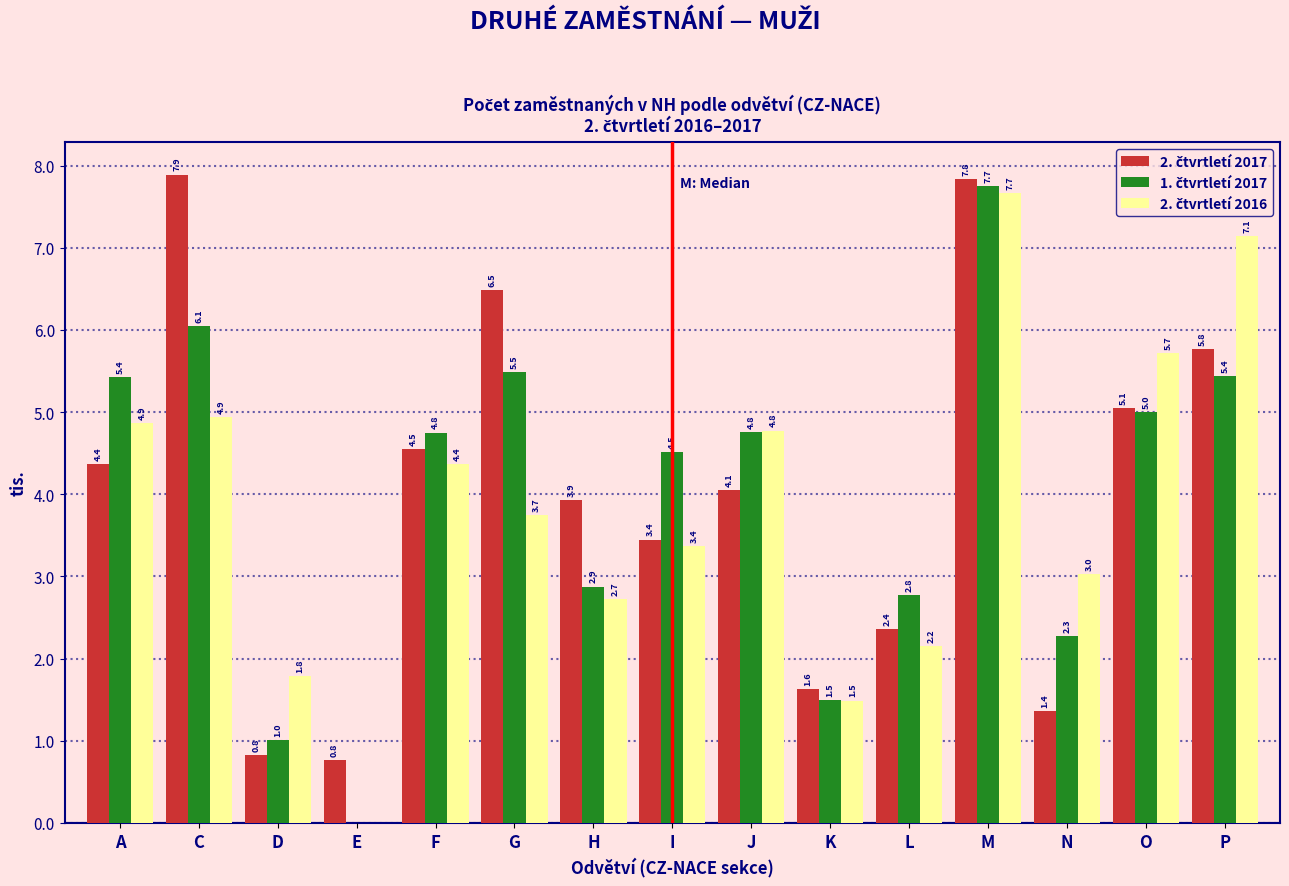

What is the total value across all series at G?

15.7